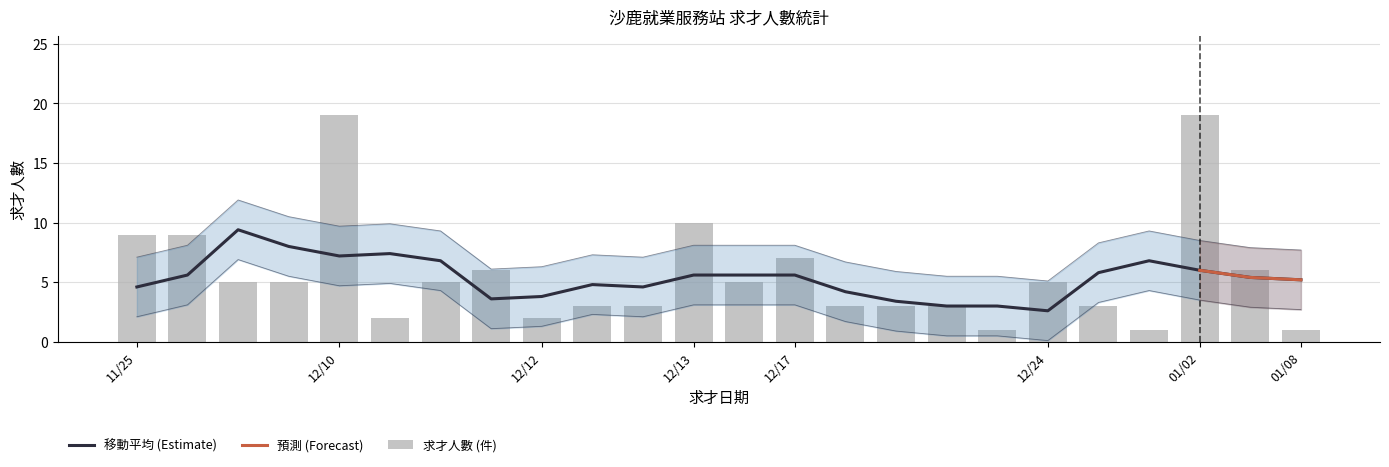

What is the ratio of the value at 8 to the value at 17?

2.0